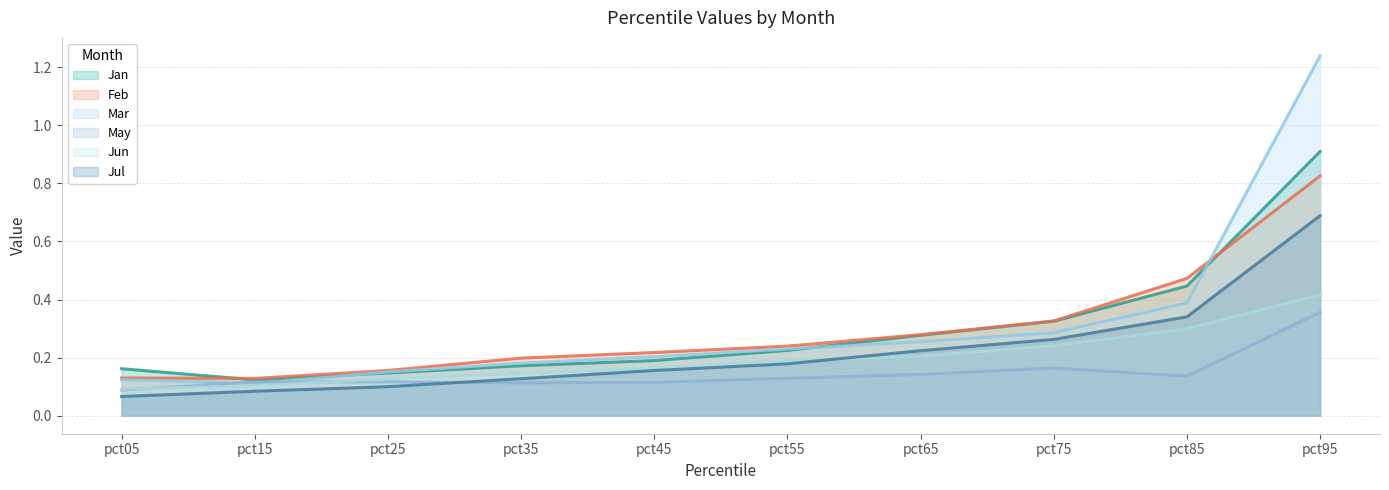

True or false: May has a value of 0.2 at pct15.

False